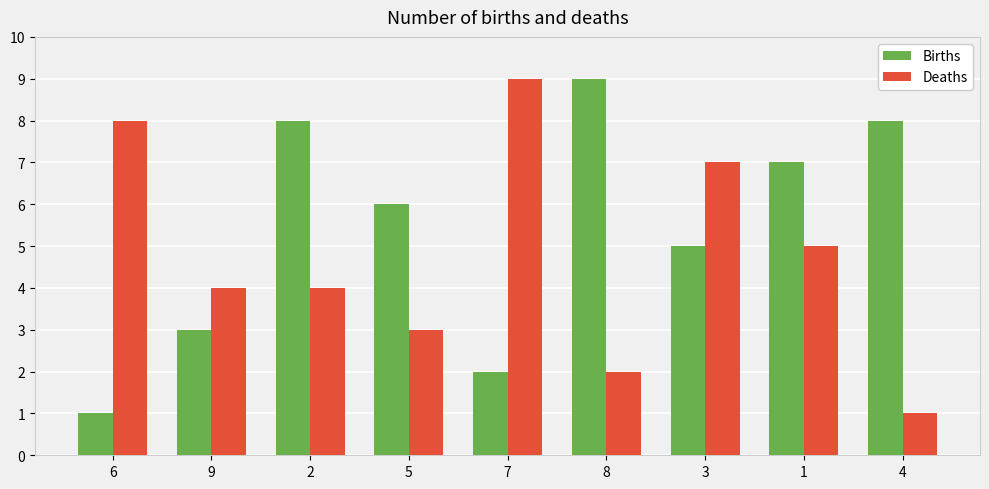

Reading left to right, extract all data points from this chart.

Births: 1	3	8	6	2	9	5	7	8
Deaths: 8	4	4	3	9	2	7	5	1